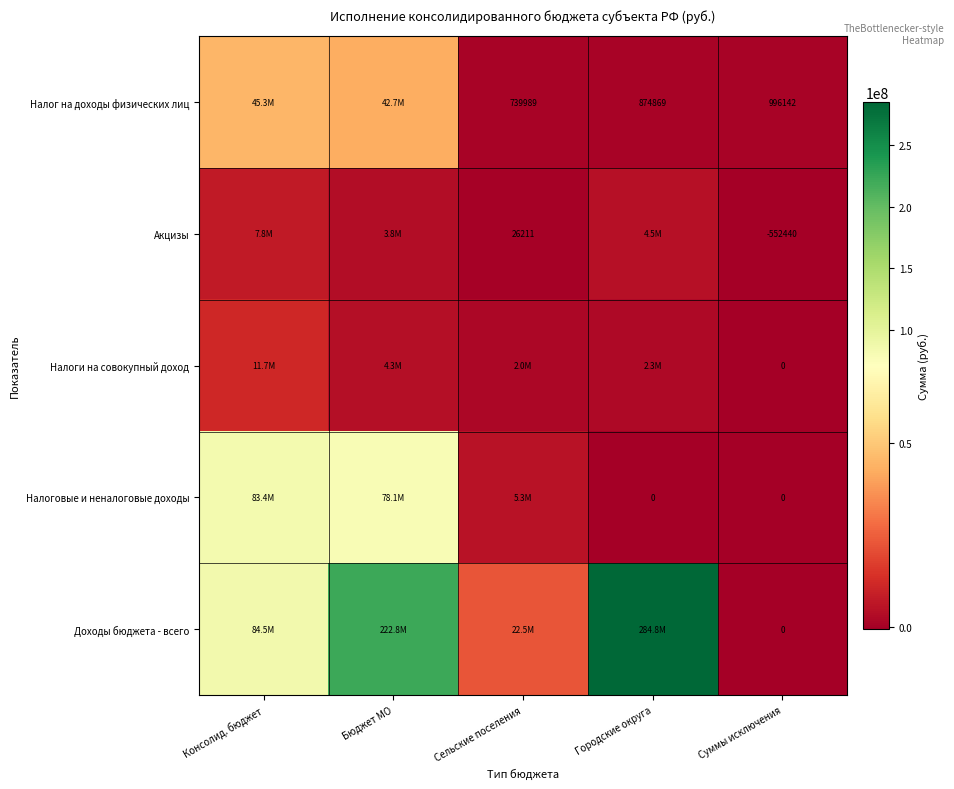

True or false: Акцизы has a value of 7817926.1 at Консолид. бюджет.

True